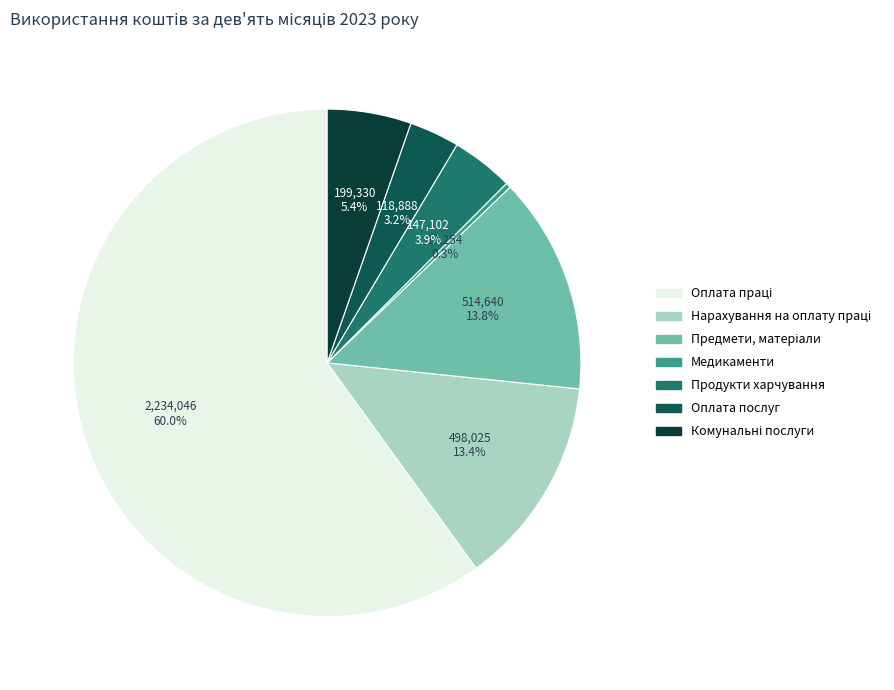

Count the number of slices in the pie.

7